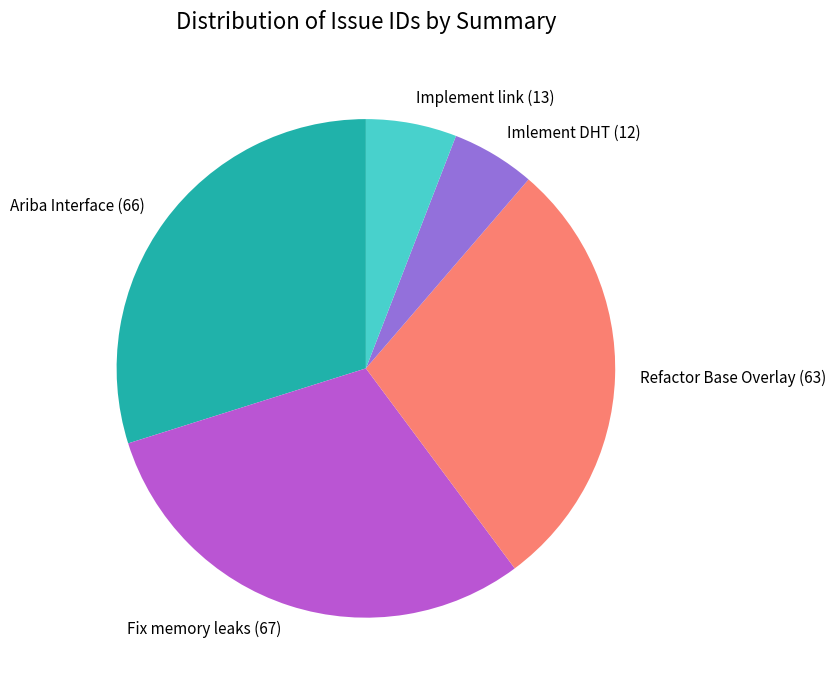

Is Fix memory leaks (67) the majority of the pie?

No